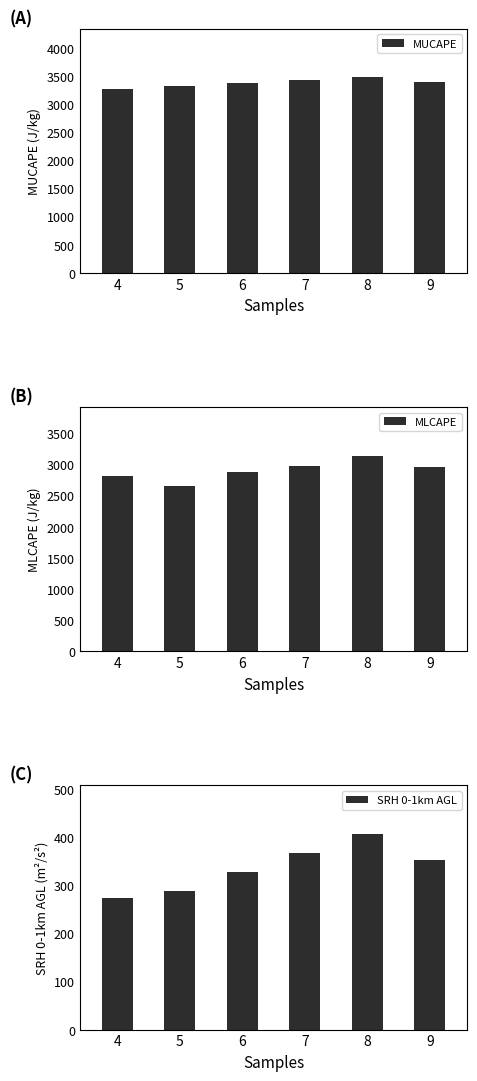

Reading right to left, what are all the values shown in this chart?

MUCAPE: 3395.2	3476.0	3424.5	3369.5	3330.5	3278.0
MLCAPE: 2956.6	3135.0	2977.0	2878.0	2658.5	2804.0
SRH 0-1km AGL: 352.2	405.5	367.0	326.5	288.5	272.8